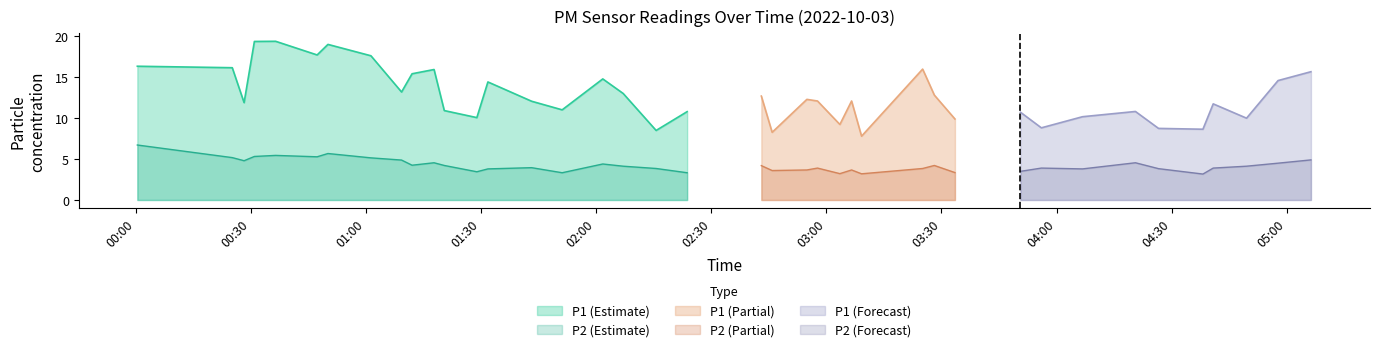

What is the label of the 13th point from the left?

01:28